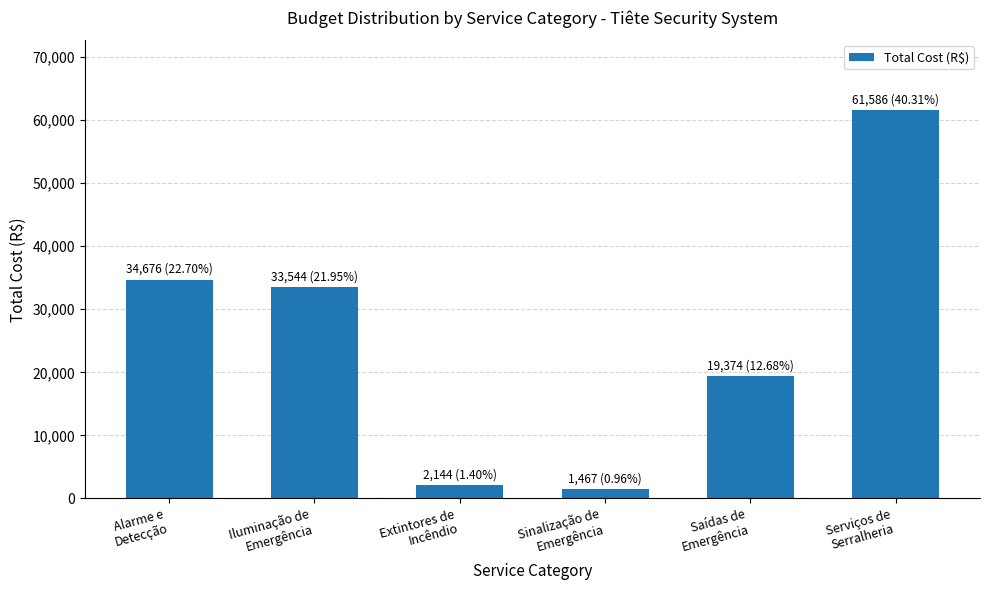

True or false: the data shows 1467.1 at Sinalização de
Emergência.

True